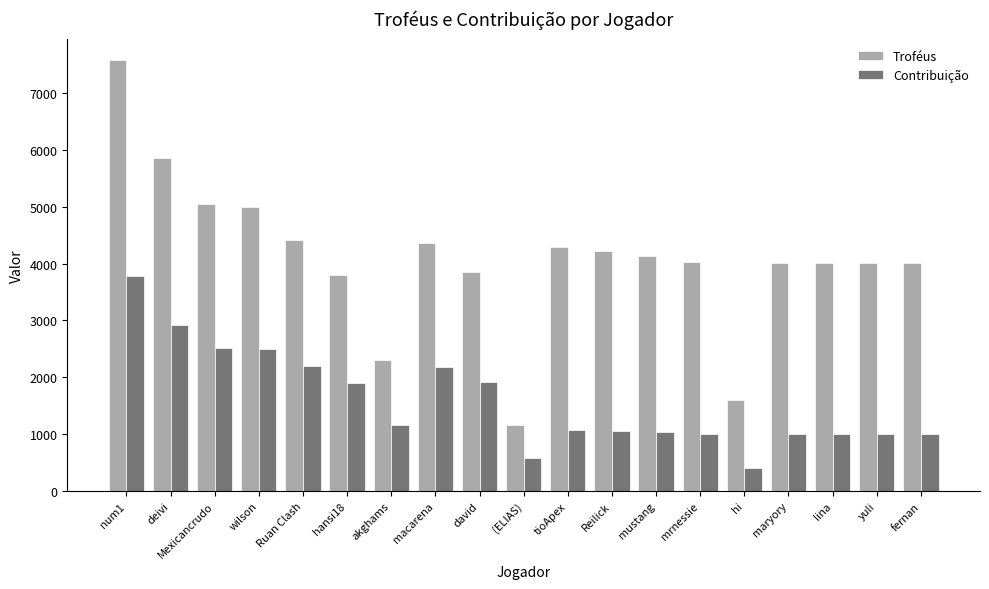

Which label corresponds to the largest value in the chart?

num1